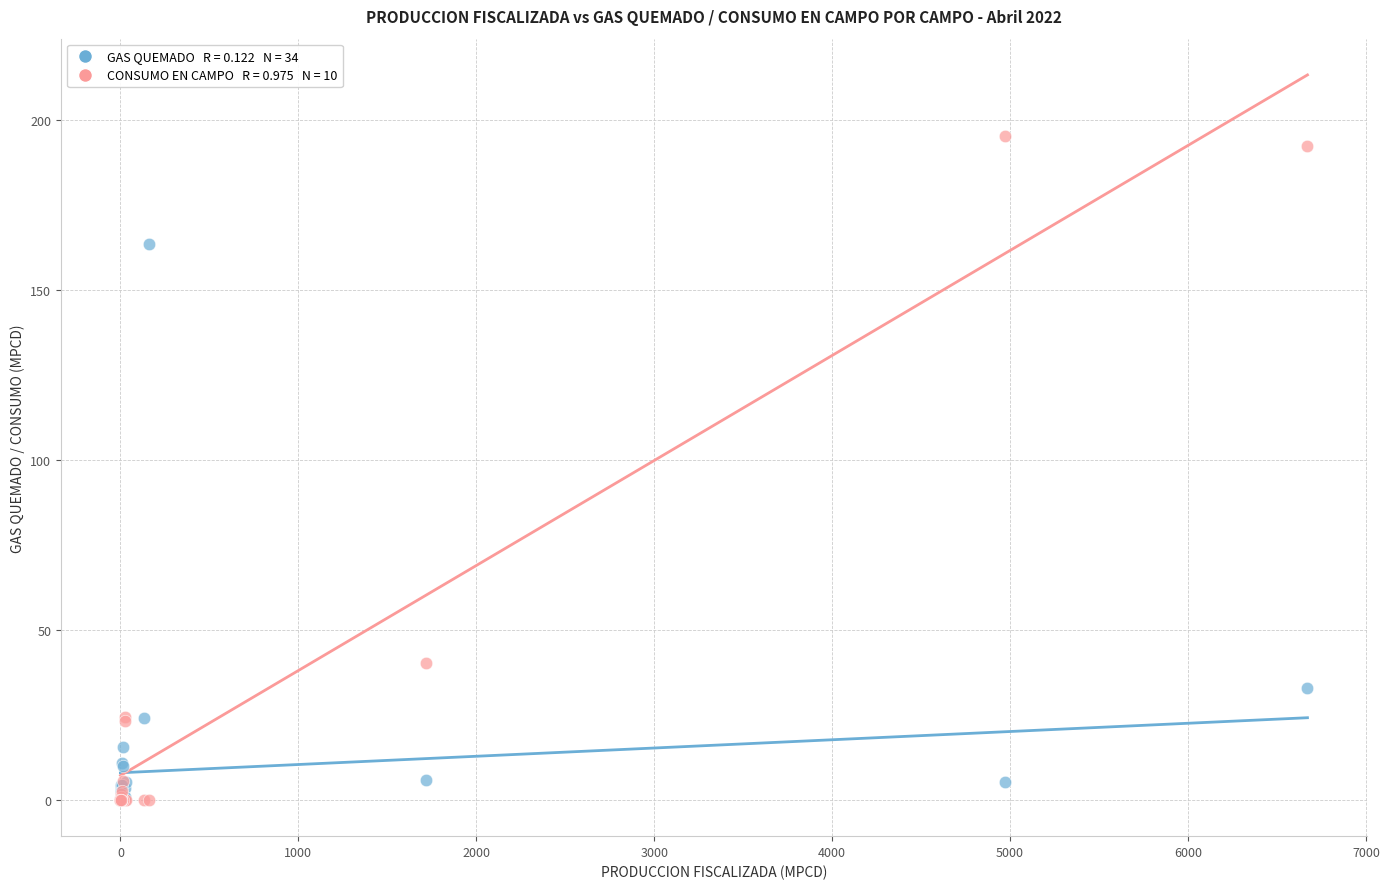

Across all series, what Y value is closest to 97?

40.3